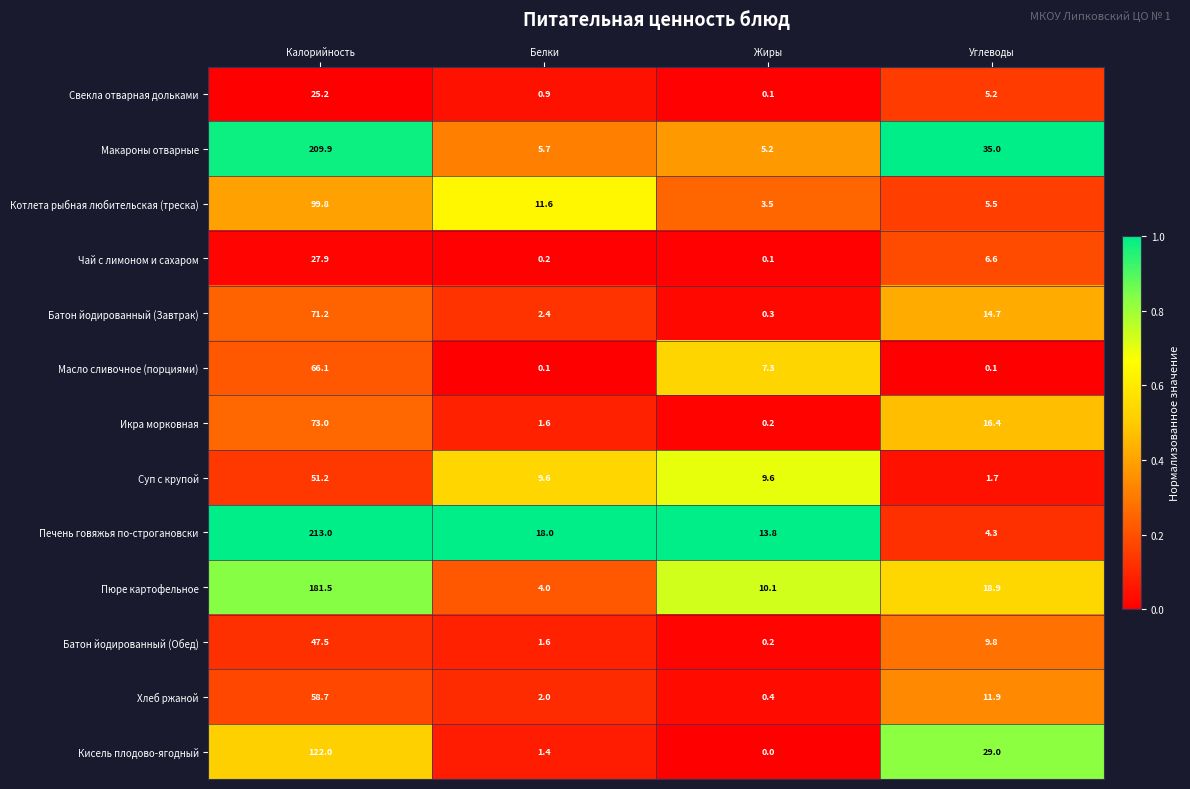

Rank the series by their maximum value, from lowest to highest.

Свекла отварная дольками, Чай с лимоном и сахаром, Батон йодированный (Обед), Суп с крупой, Хлеб ржаной, Масло сливочное (порциями), Батон йодированный (Завтрак), Икра морковная, Котлета рыбная любительская (треска), Кисель плодово-ягодный, Пюре картофельное, Макароны отварные, Печень говяжья по-строгановски